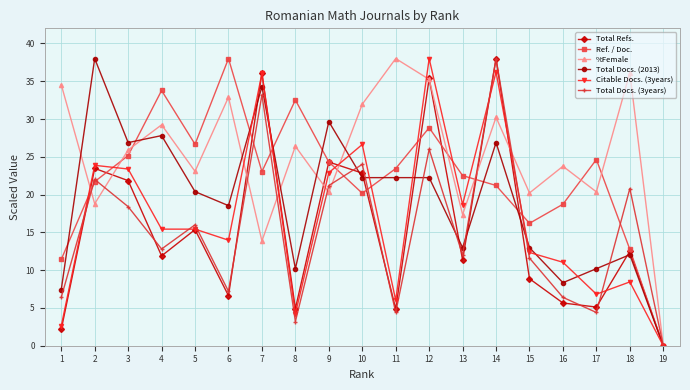

The Citable Docs. (3years) series shows 8.6 at 8. True or false?

False